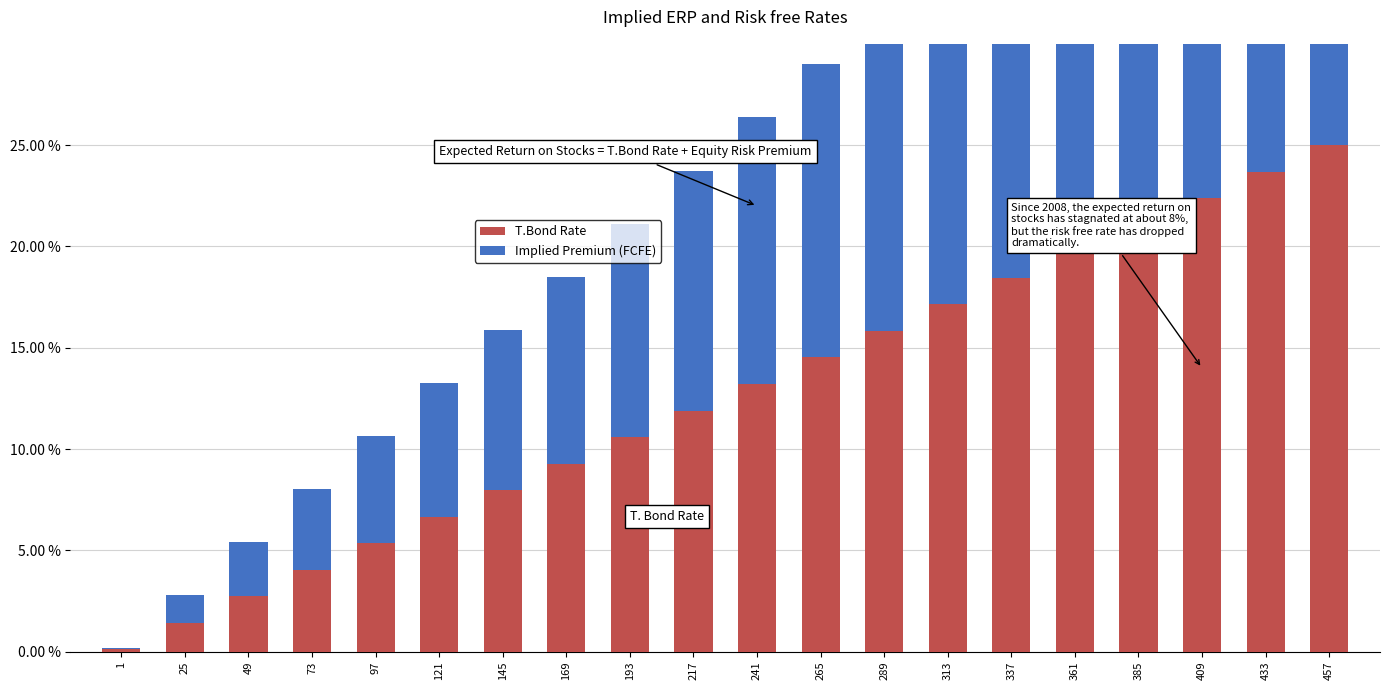

What is the difference between the Implied Premium (FCFE) values at 1 and 265?

0.1